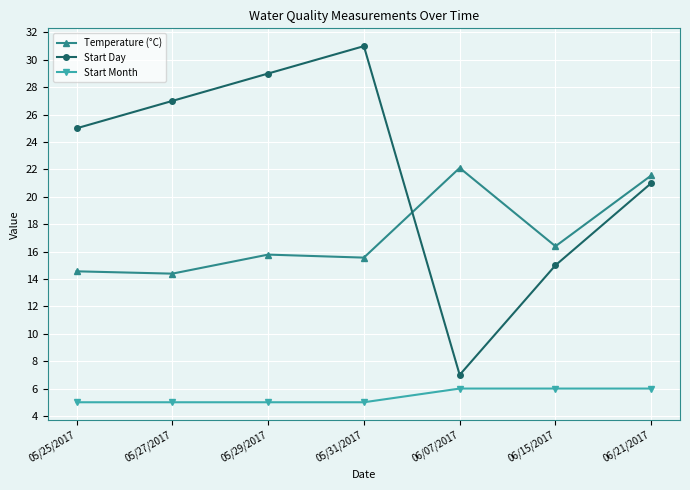

Which category has the highest value across all series?

05/31/2017